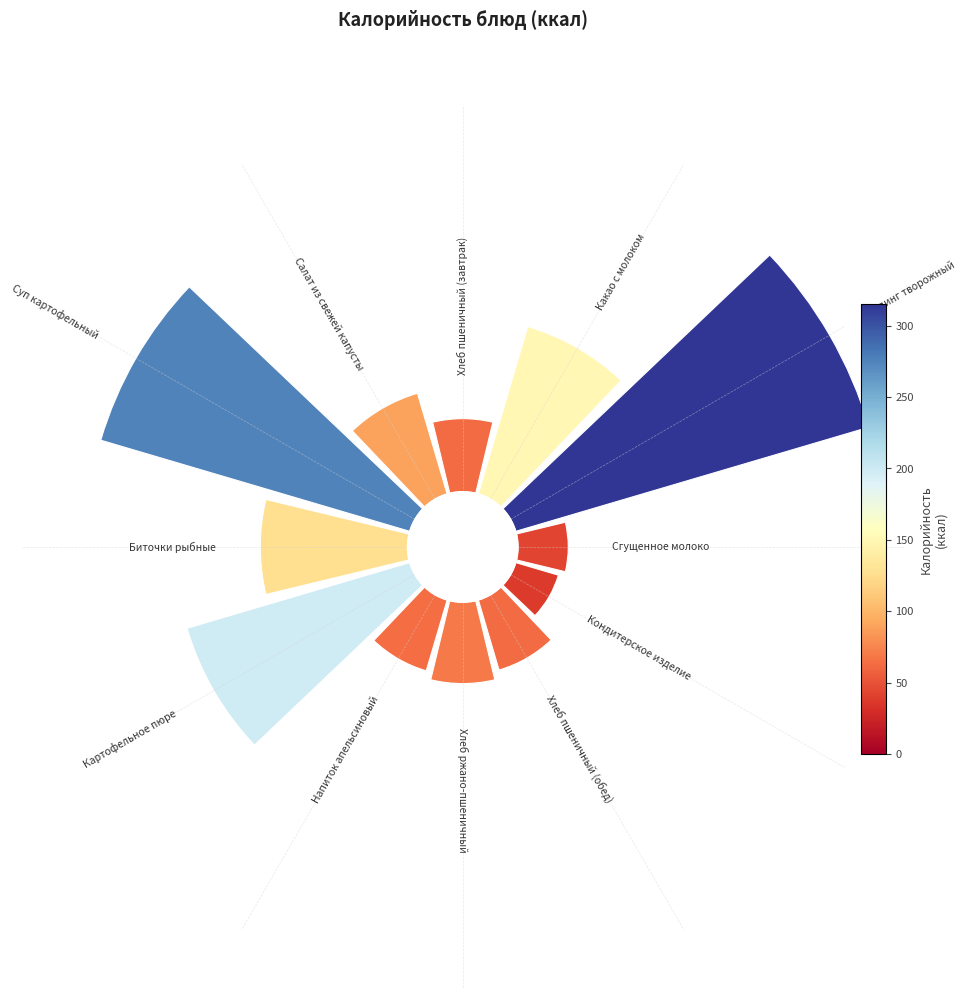

To the nearest percent, what is the difference between the largest and smallest slice percentages?

19%